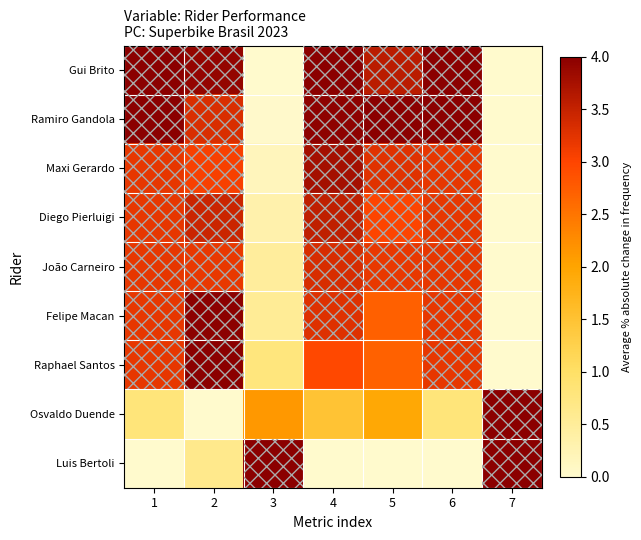

Which series has the largest total across all categories?

Gui Brito